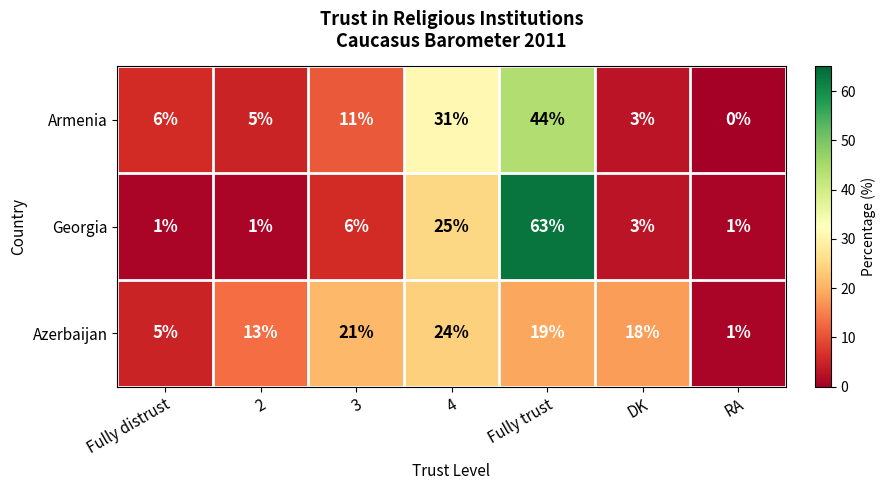

Which series has the widest spread of values?

Georgia